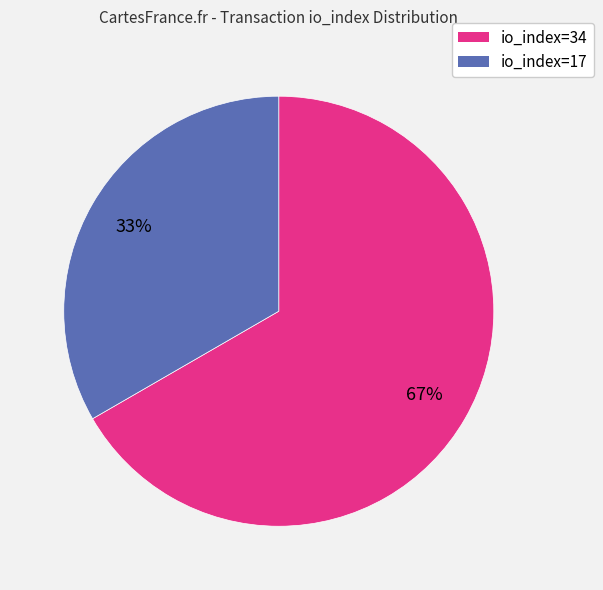

Do io_index=34 and io_index=17 together represent more than half of the pie?

Yes